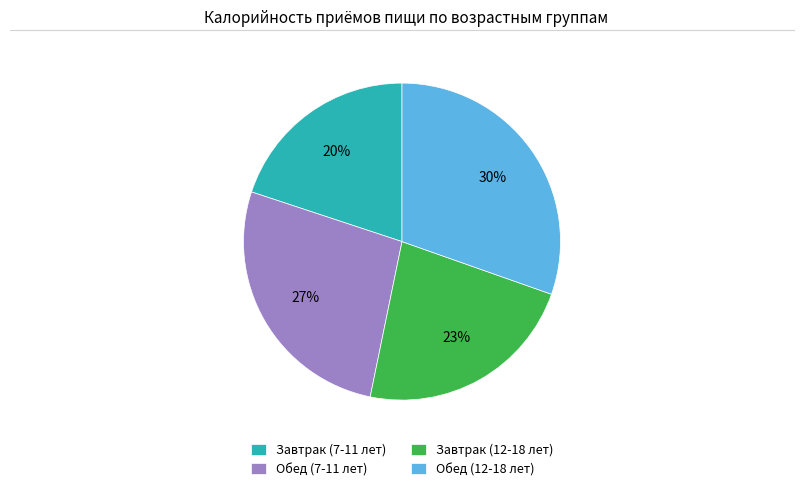

Is there any slice that represents more than half of the pie?

No